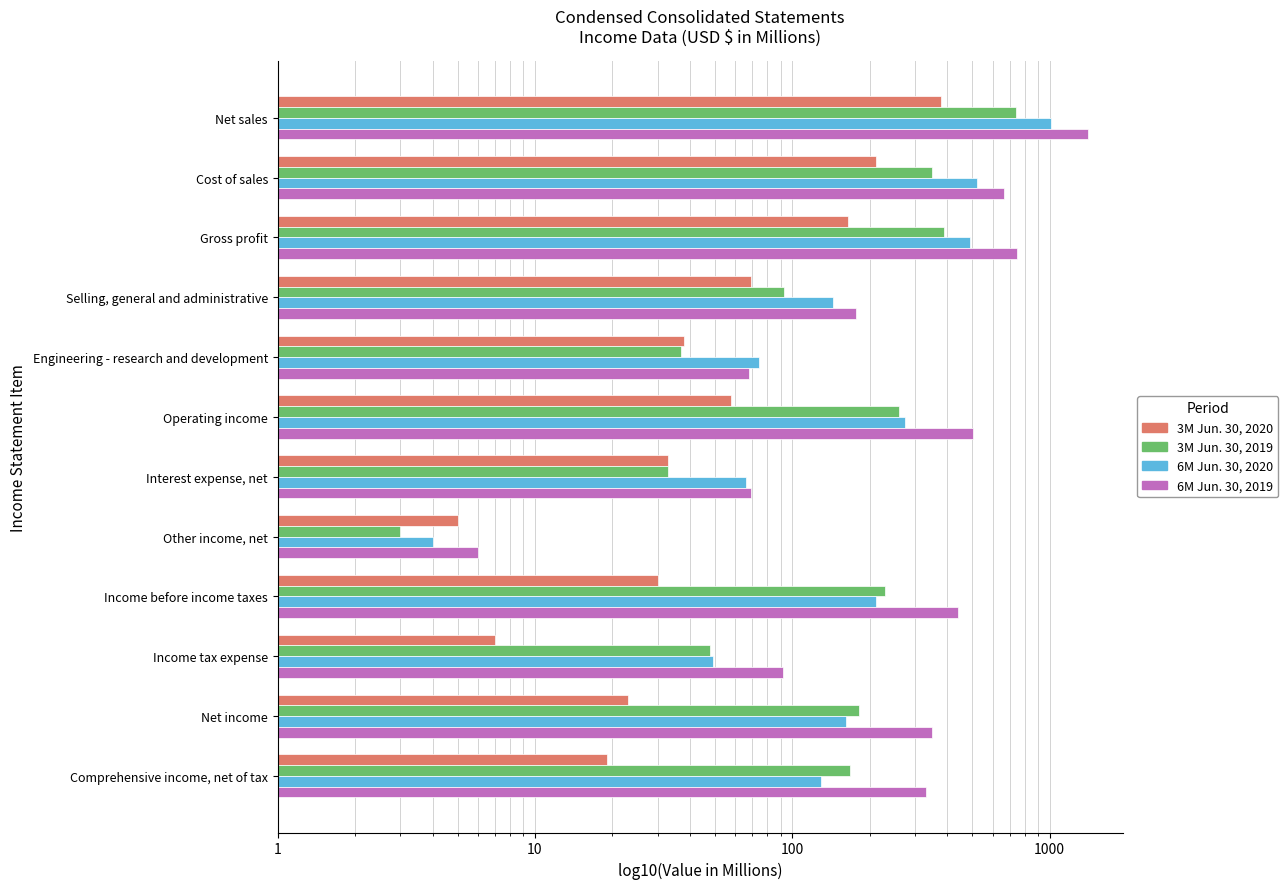

What is the maximum value for 6M Jun. 30, 2020?

1014